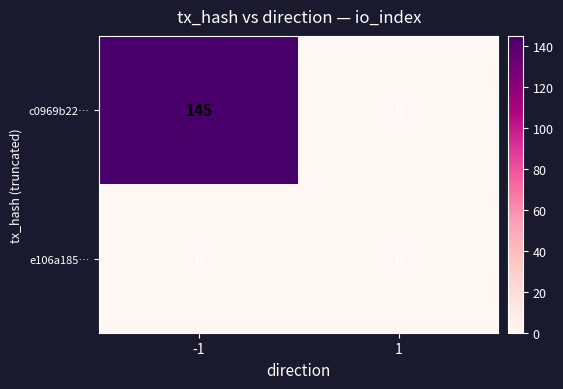

Which series has the widest spread of values?

c0969b22…